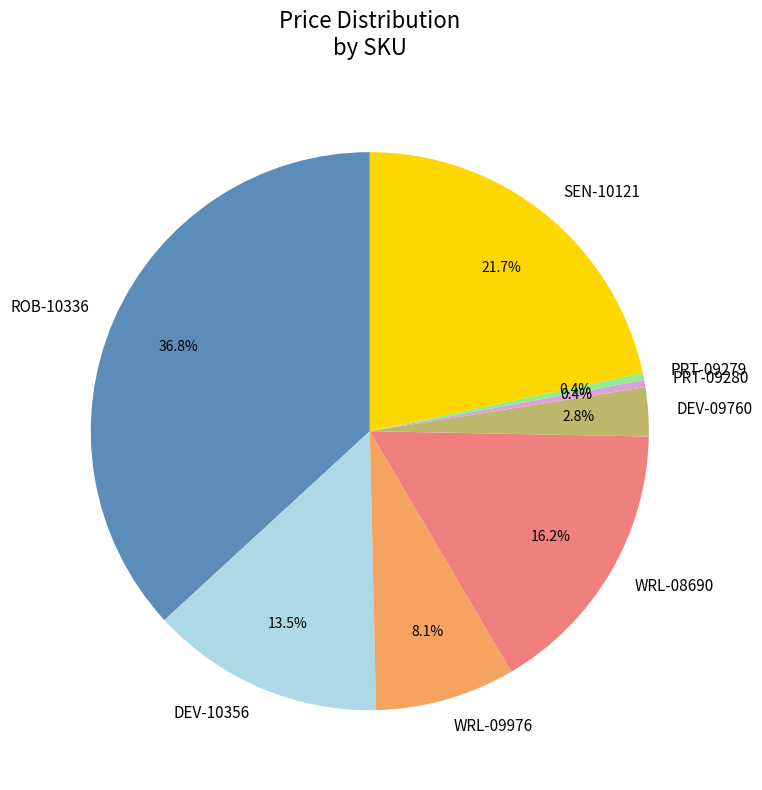

Which has a higher value, SEN-10121 or ROB-10336?

ROB-10336